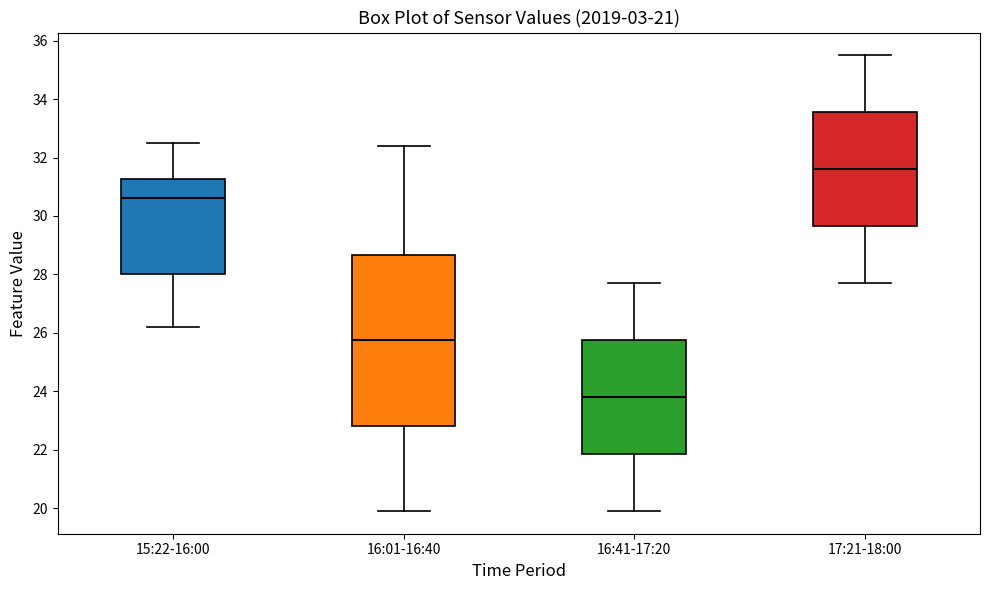

Reading left to right, transcribe this box plot: for each box, give where its median line is, the range the box spans, and where its two whiskers end, as read against the y-axis. The values are not printed on the chart, so give them approximately, as read against the axis.

15:22-16:00: median 30.6, box 28.0 to 31.2, whiskers 26.2 to 32.6
16:01-16:40: median 25.8, box 22.8 to 28.6, whiskers 20.0 to 32.4
16:41-17:20: median 23.8, box 21.8 to 25.8, whiskers 20.0 to 27.8
17:21-18:00: median 31.6, box 29.6 to 33.6, whiskers 27.8 to 35.6